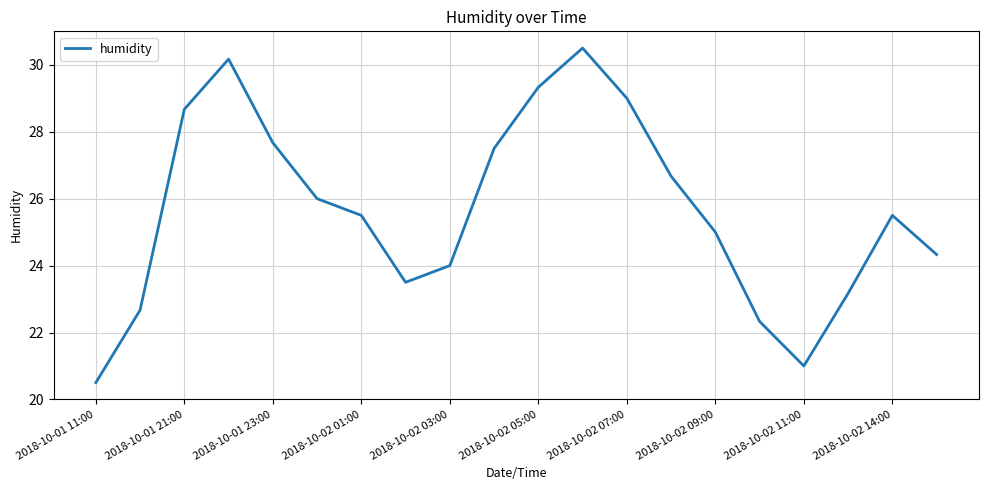

What is the difference between the maximum and minimum values?

10.0